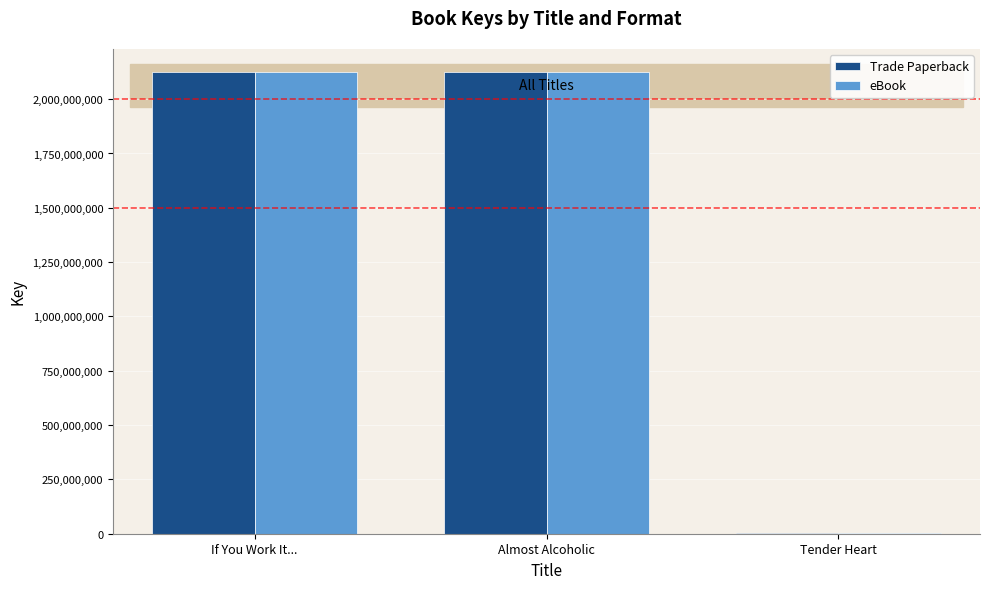

Is it true that eBook equals 3212957219 at Almost Alcoholic?

False